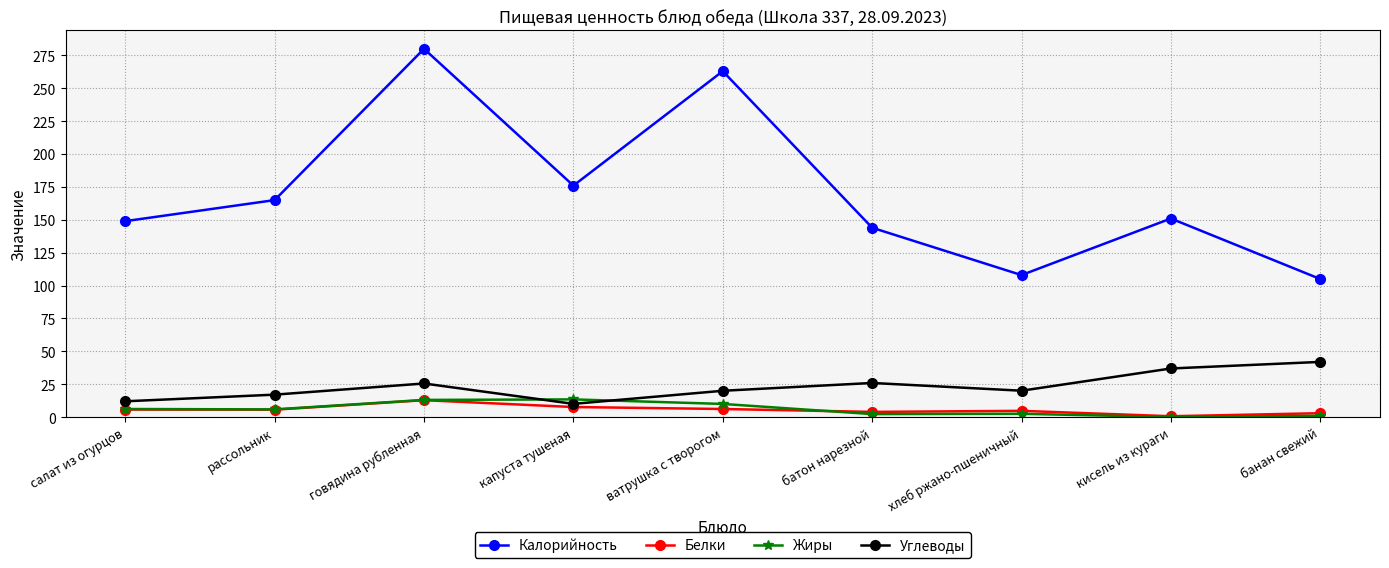

True or false: Углеводы and Калорийность intersect in this chart.

False